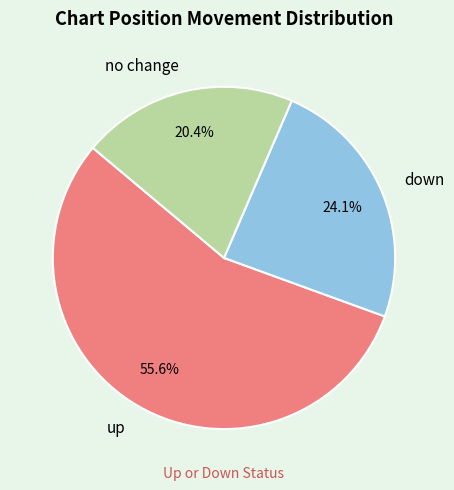

Does up account for over 50% of the chart?

Yes